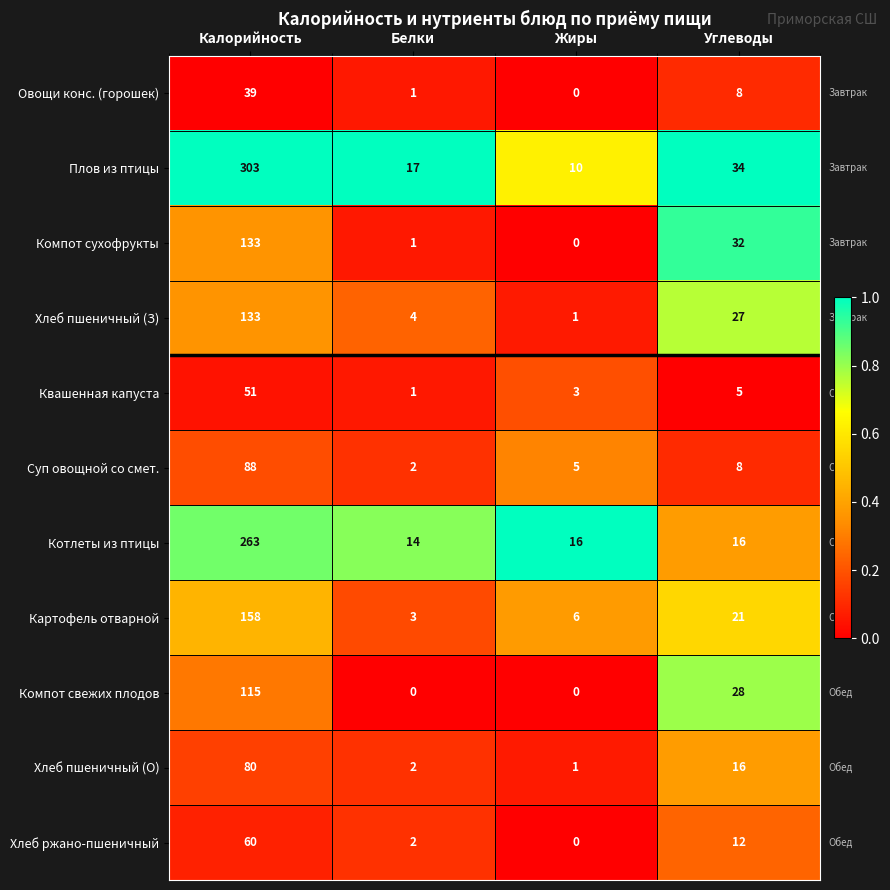

What is the maximum value for Суп овощной со смет.?

88